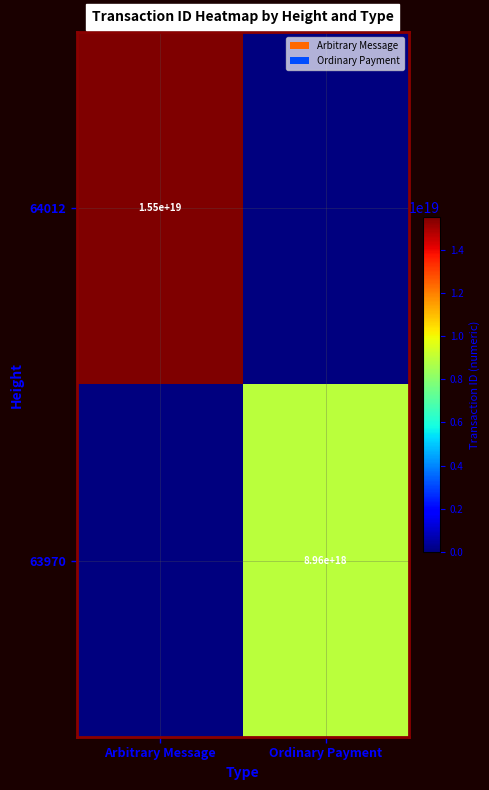

What is the maximum value shown in the chart?

15518288199148357632